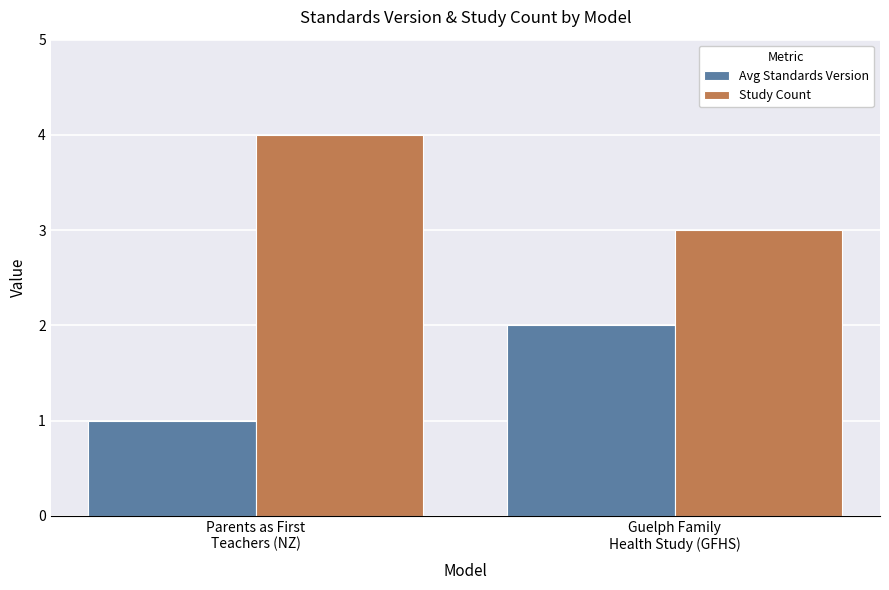

Reading left to right, list all the values displayed in this chart.

Avg Standards Version: 1	2
Study Count: 4	3